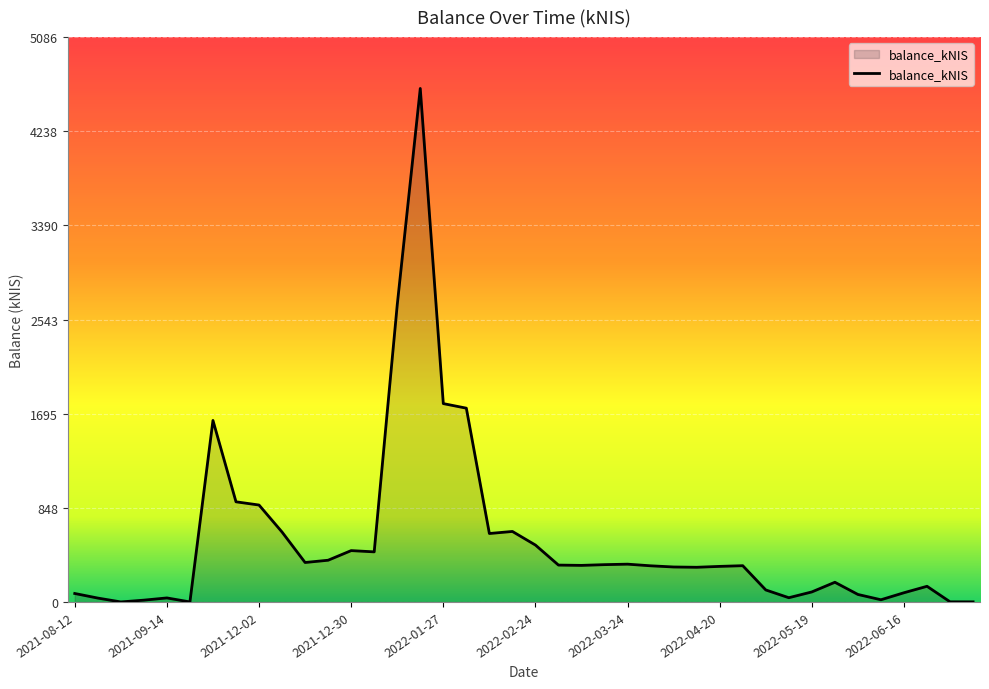

What is the difference between the maximum and minimum values?

4623.4